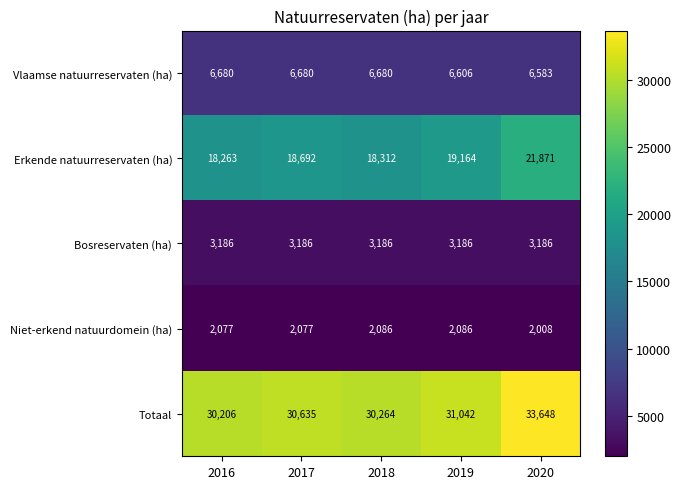

What is the difference between the maximum and minimum values in the Vlaamse natuurreservaten (ha) series?

97